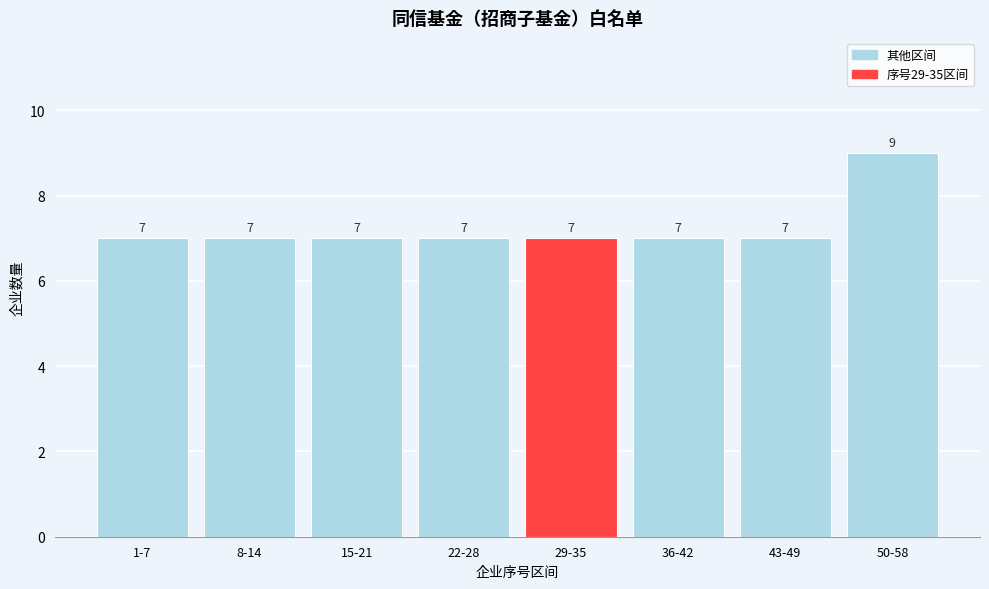

Reading right to left, list all the values displayed in this chart.

50-58=9	43-49=7	36-42=7	29-35=7	22-28=7	15-21=7	8-14=7	1-7=7